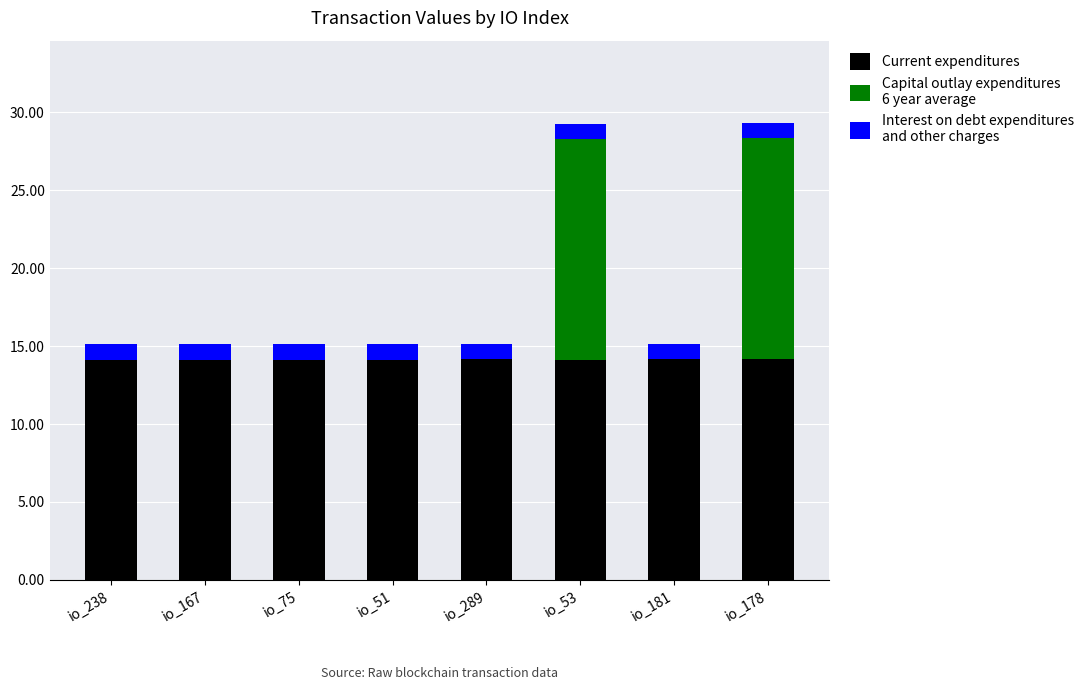

What is the total value across all series at io_289?

15.2